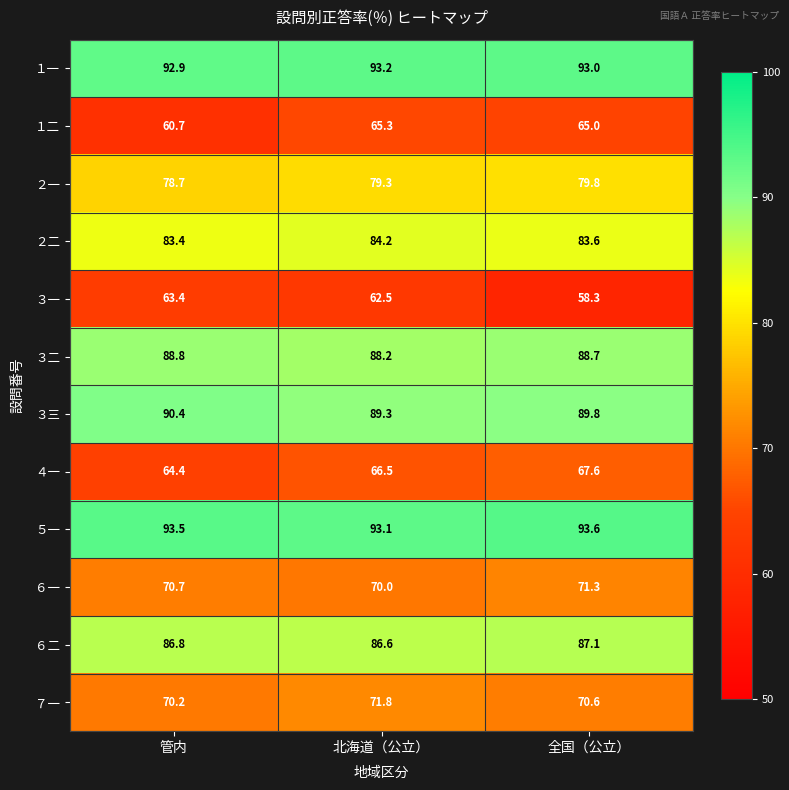

What is the sum of the ２二 values at 北海道（公立） and 全国（公立）?

167.8